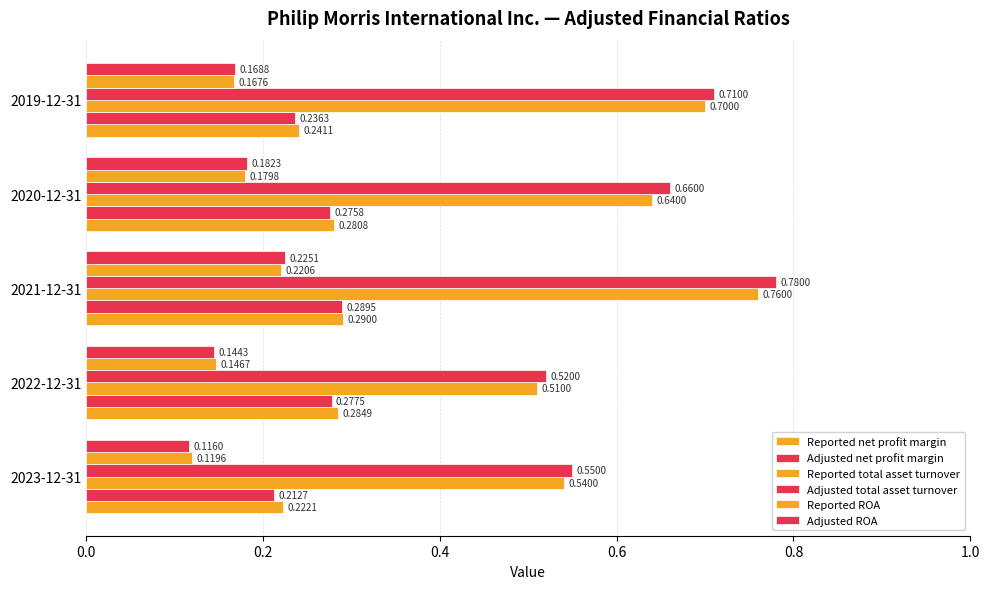

Which series has the largest range (max minus min)?

Adjusted total asset turnover